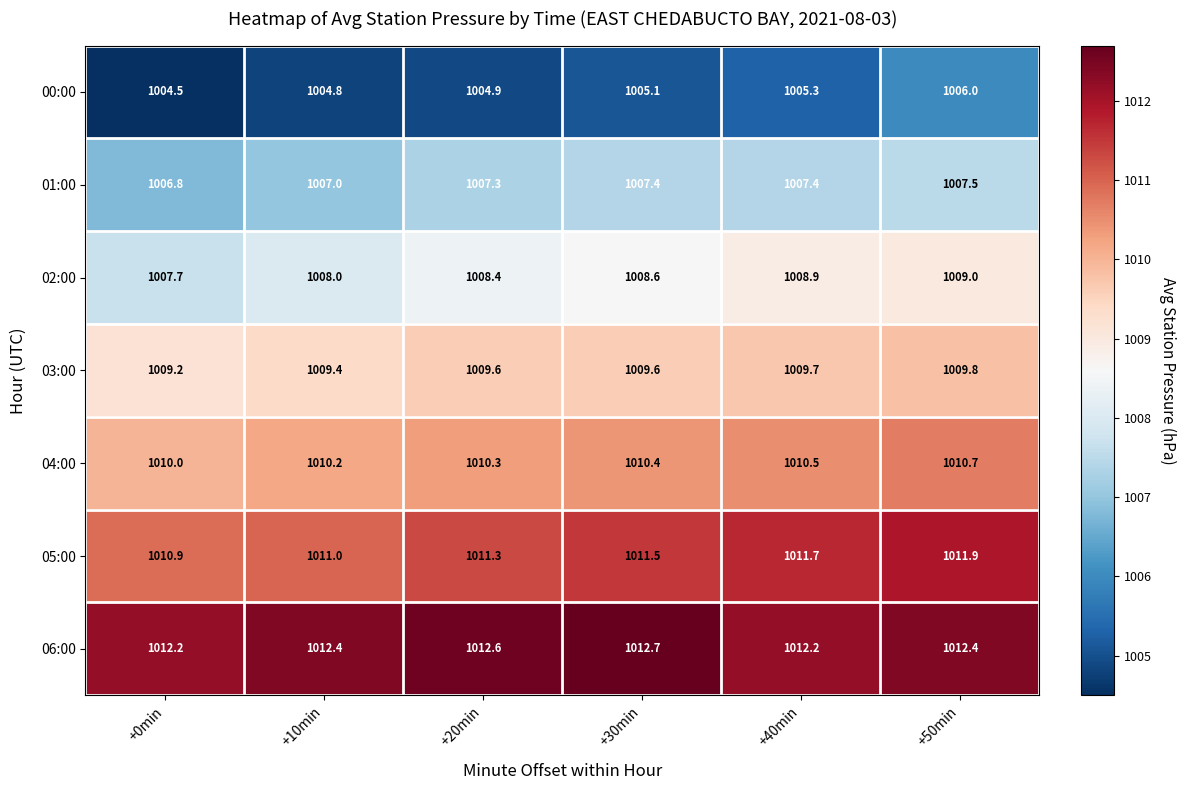

What is the difference between the highest and lowest values at +50min?

6.4